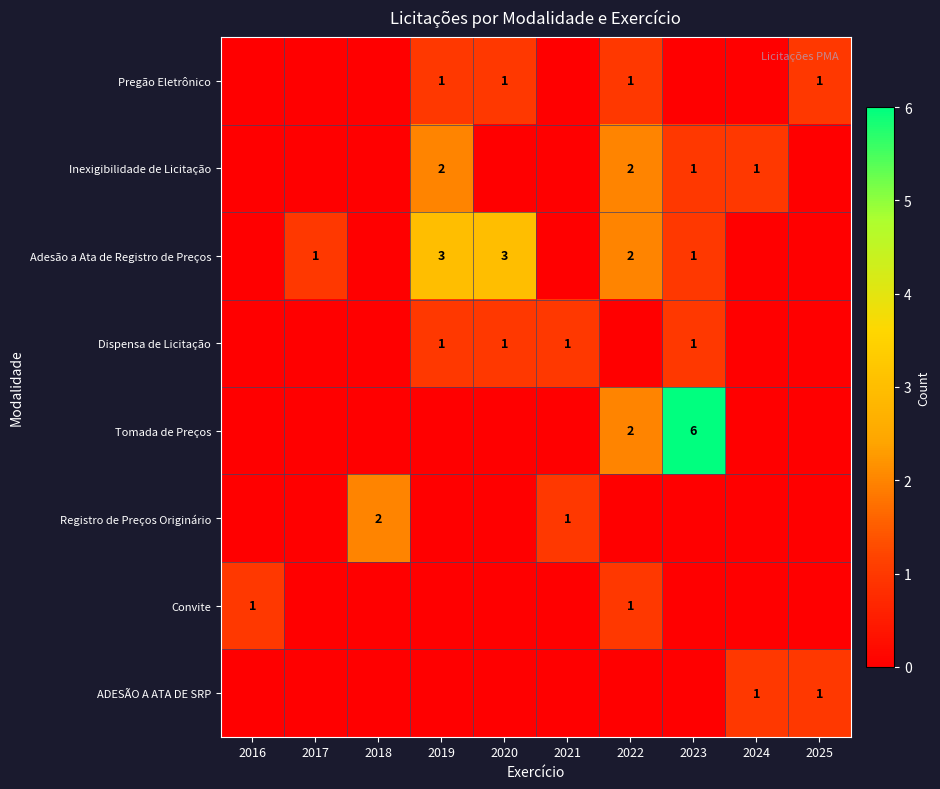

The Inexigibilidade de Licitação series shows 1 at 2024. True or false?

True